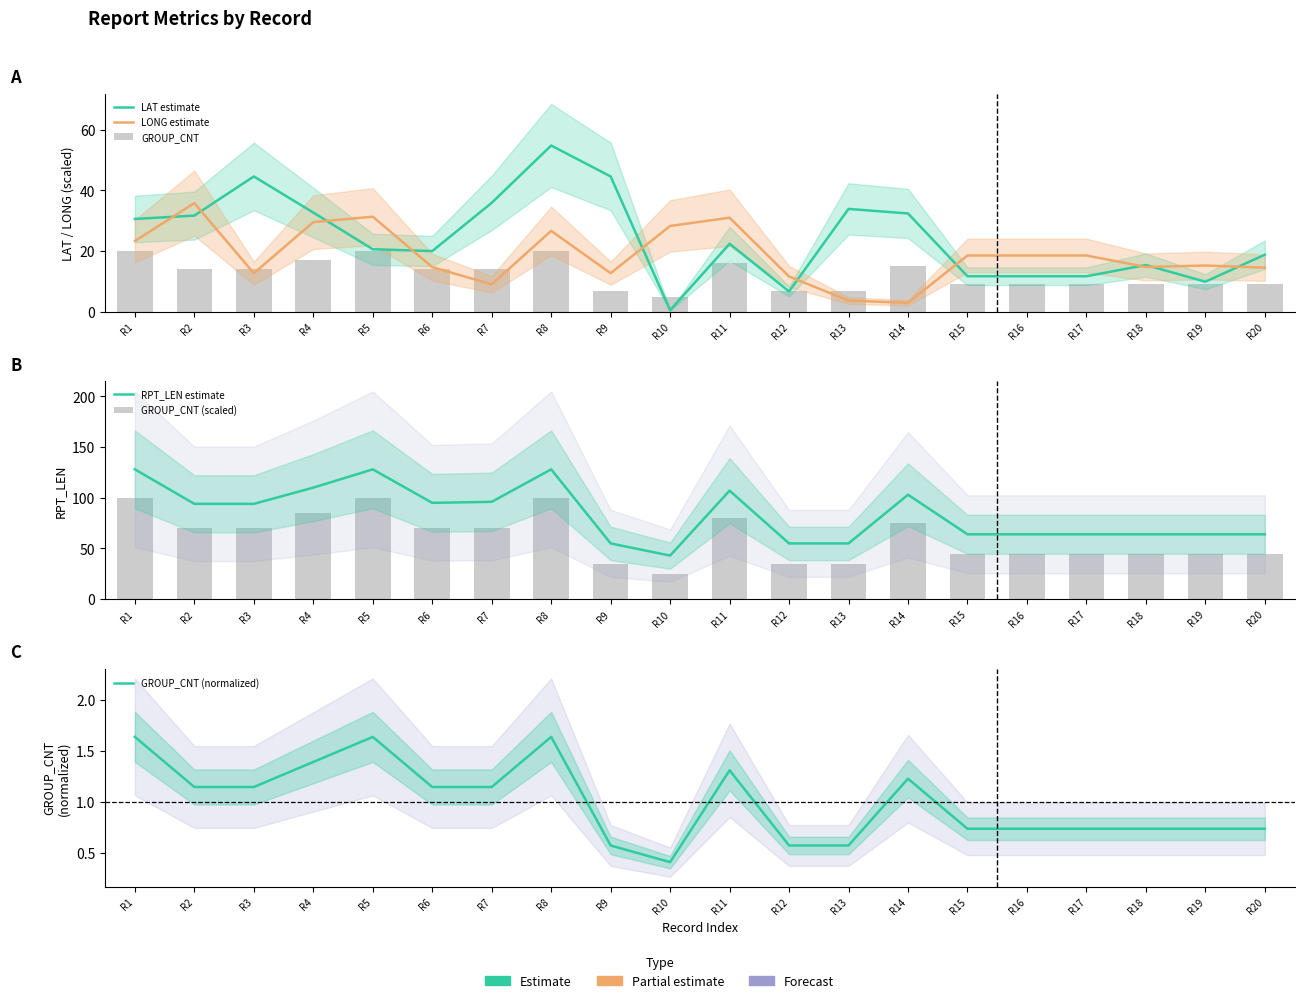

What is the value of the GROUP_CNT bar at the 18th from the left?

9.0